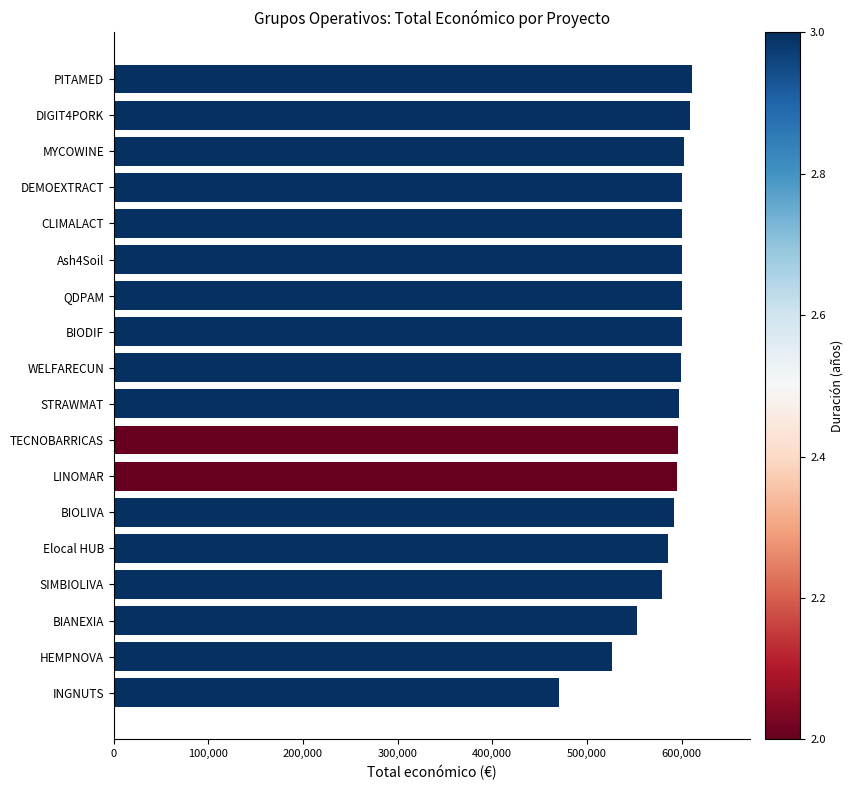

What is the difference between the maximum and second lowest values?

83927.0